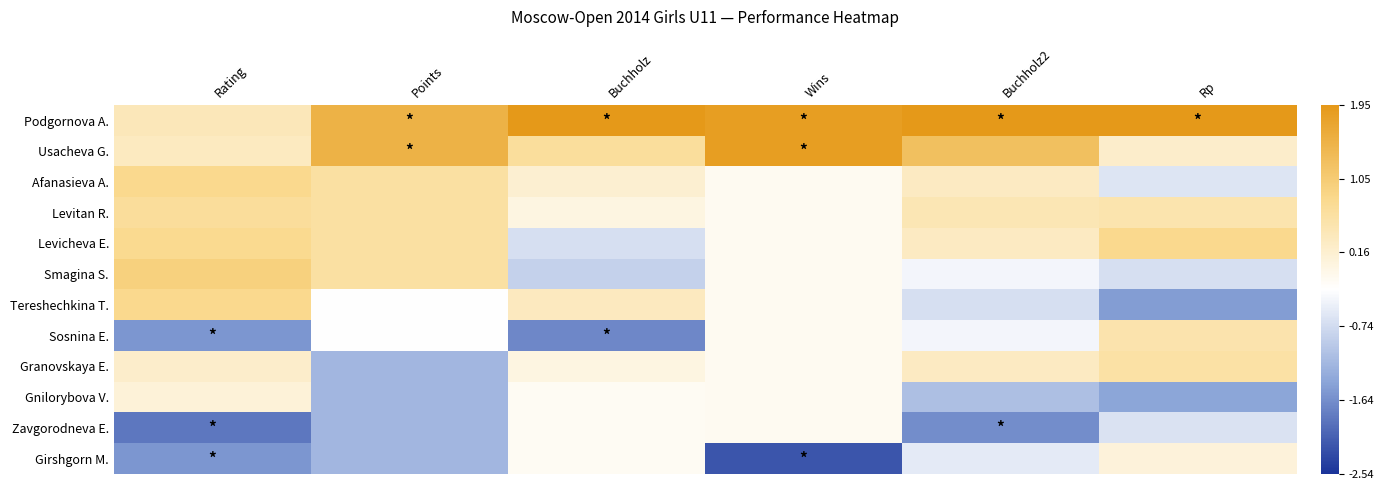

At Wins, list the series in order from smallest to largest.

Girshgorn M., Afanasieva A., Levitan R., Levicheva E., Smagina S., Tereshechkina T., Sosnina E., Granovskaya E., Gnilorybova V., Zavgorodneva E., Podgornova A., Usacheva G.